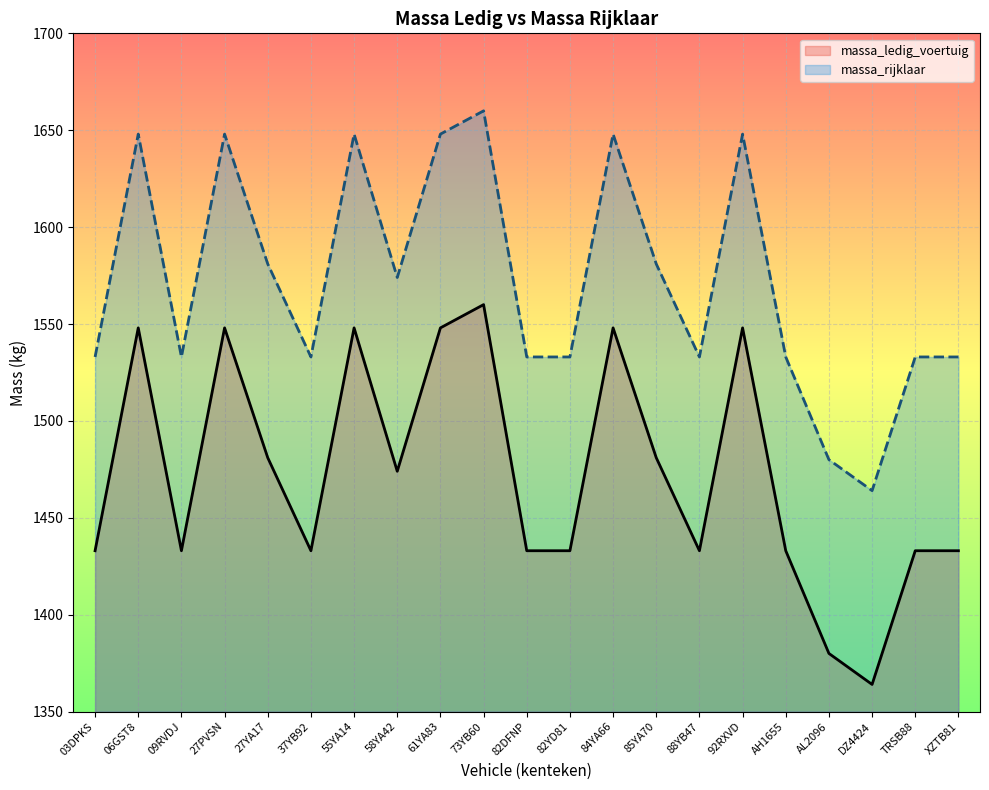

What is the label of the 4th point from the right?

AL2096